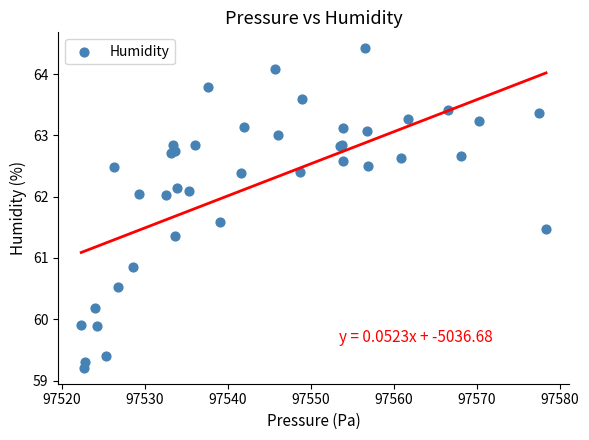

What Y value in the scatter plot is closest to 61?

60.9